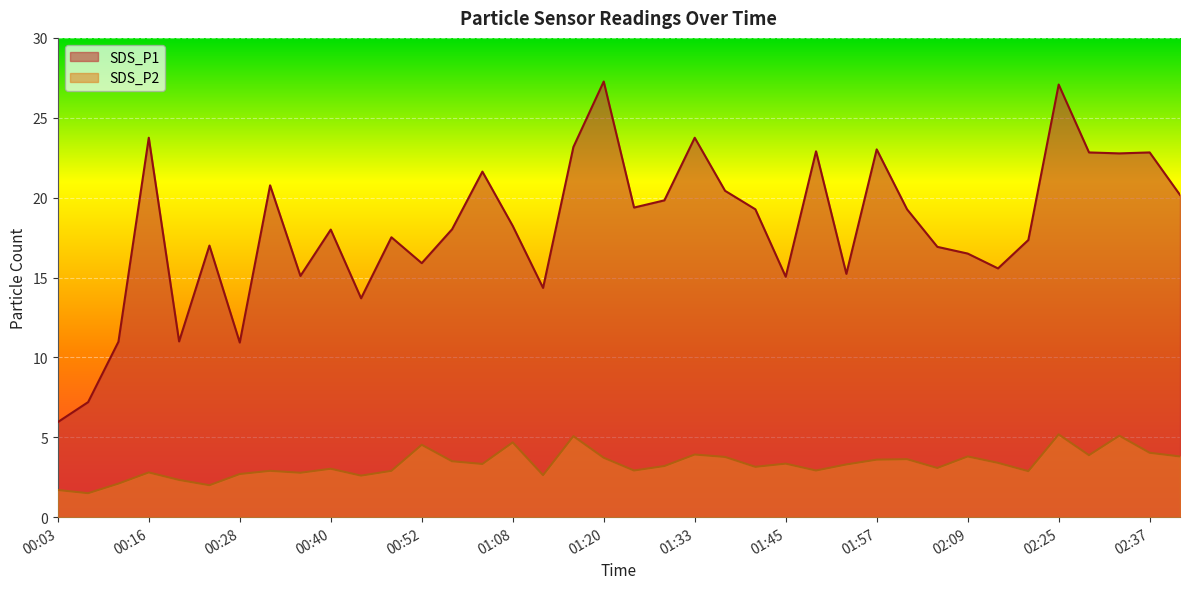

How many lines are shown in the chart?

2